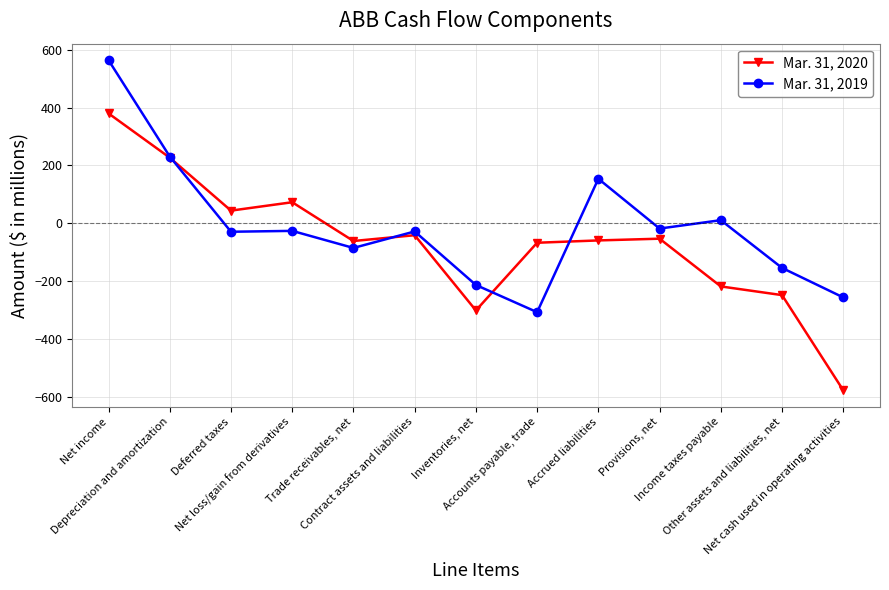

What is the total value across all series at Deferred taxes?

15